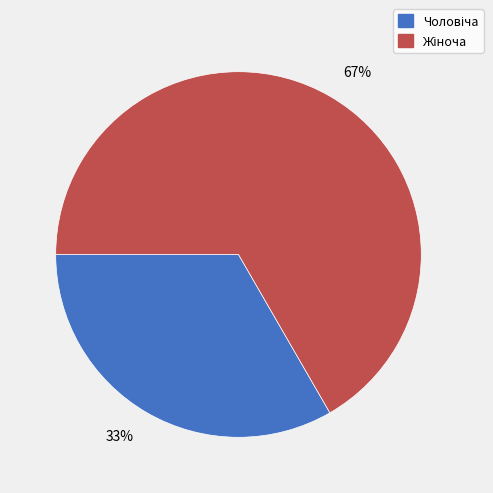

Does any single category account for the majority?

Yes